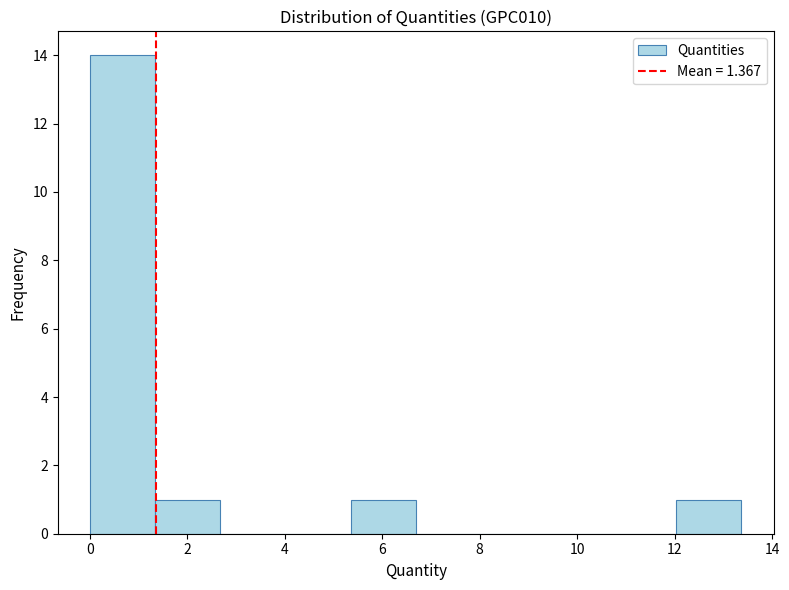

Reading left to right, list every bar in this chart as the range it spans on the x-axis followed by its height. Neither the bar edges nor the heights are printed on the chart, so give them approximately, as read against the axes.

0.0 to 1.4: 14
1.4 to 2.6: 1
2.6 to 4.0: 0
4.0 to 5.4: 0
5.4 to 6.6: 1
6.6 to 8.0: 0
8.0 to 9.4: 0
9.4 to 10.6: 0
10.6 to 12.0: 0
12.0 to 13.4: 1